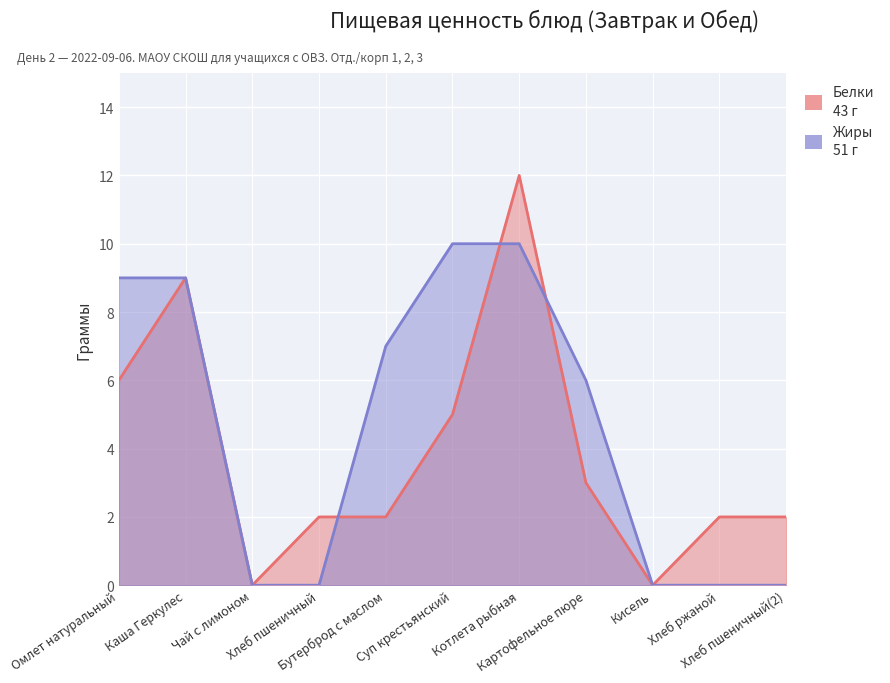

Count the Жиры values in the range 0 to 9.

9